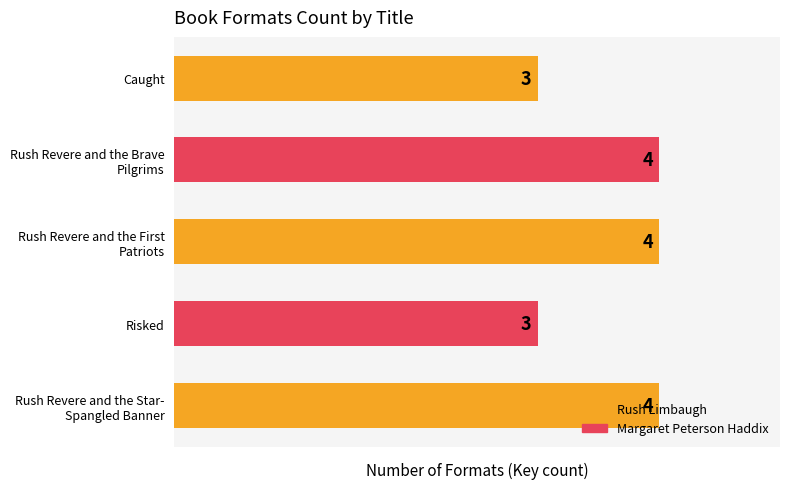

The value at Risked is 1. True or false?

False